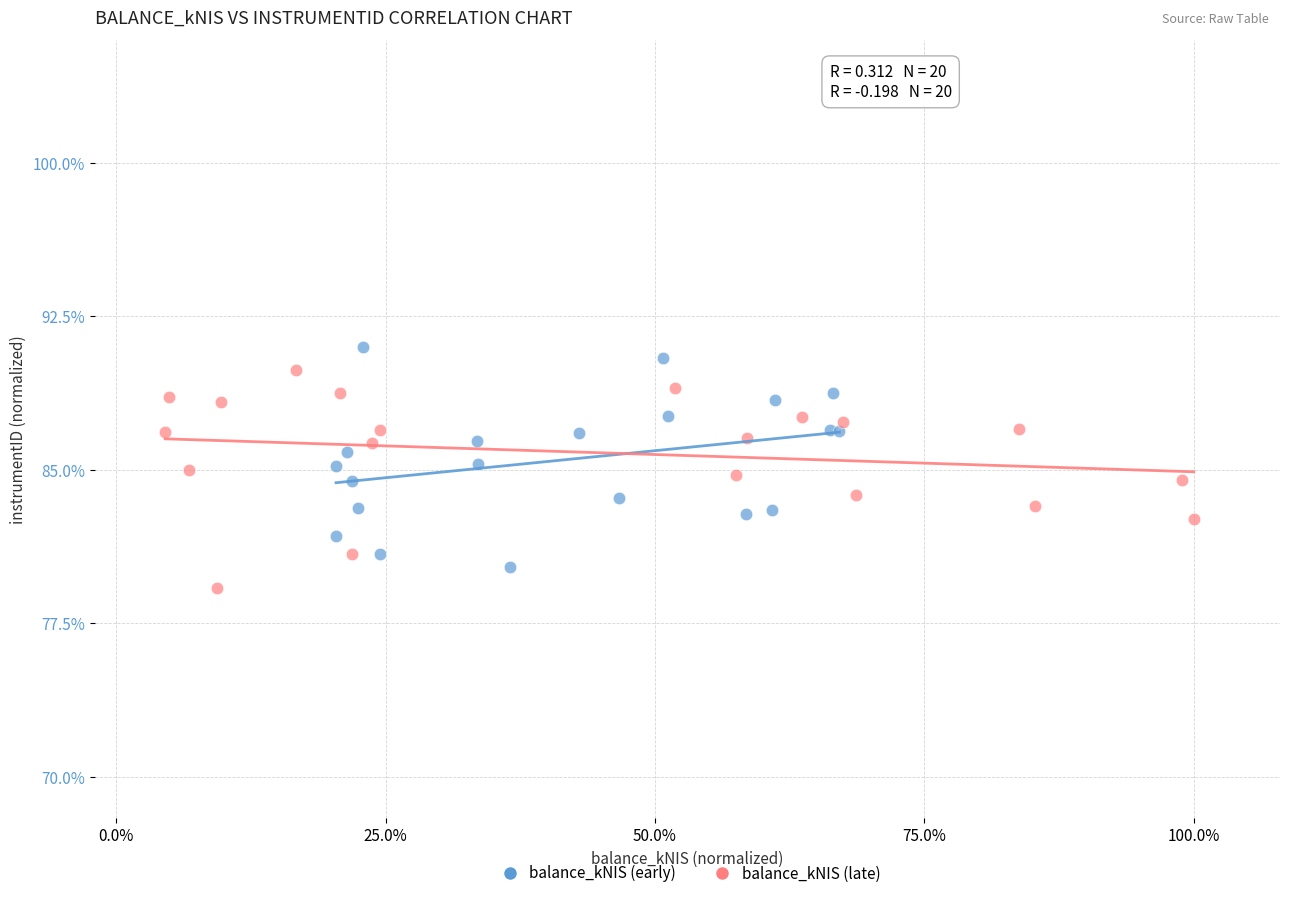

What are all the series names shown in the legend?

balance_kNIS (early), balance_kNIS (late)